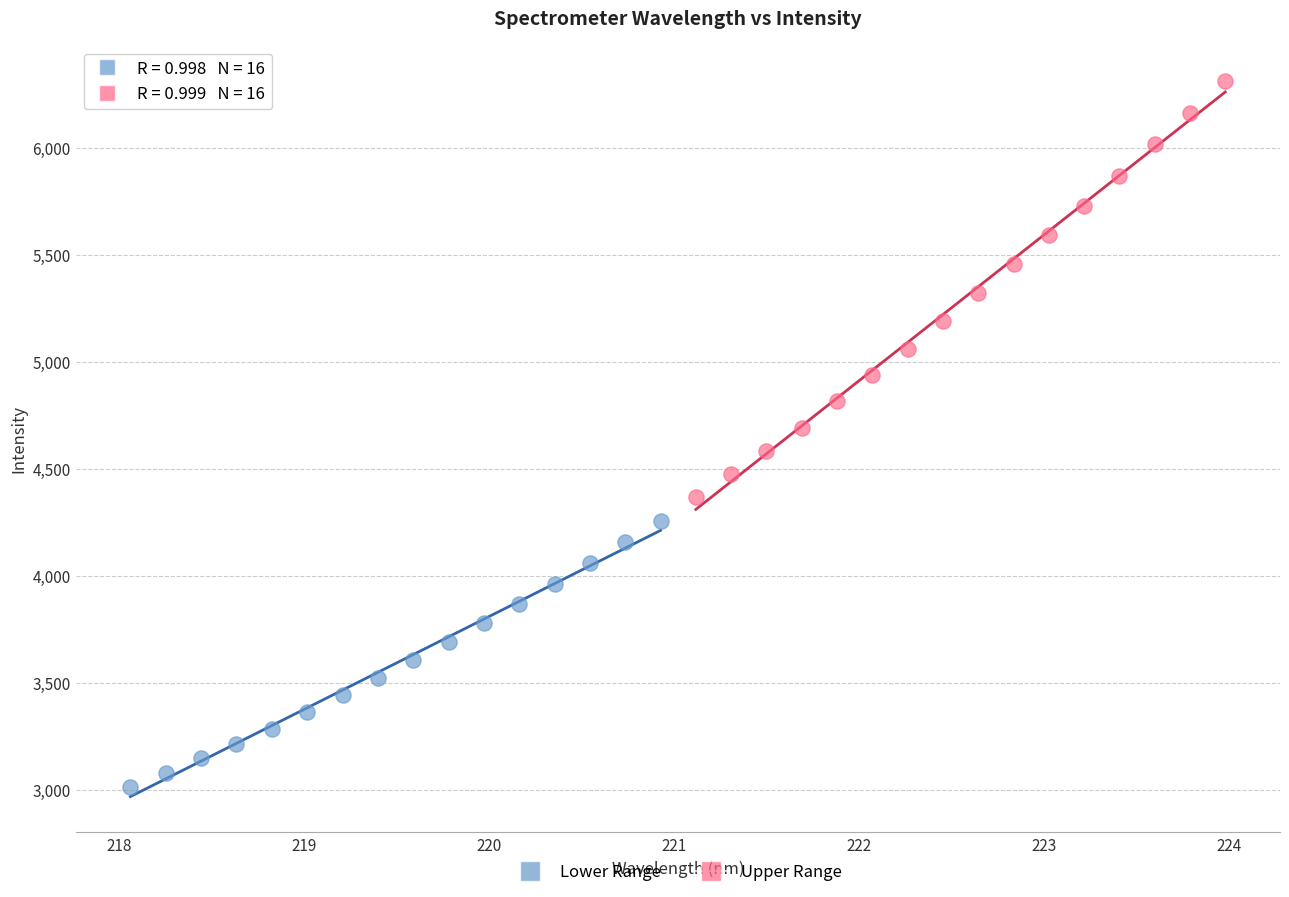

Which series contains the lowest Y value?

Lower Range